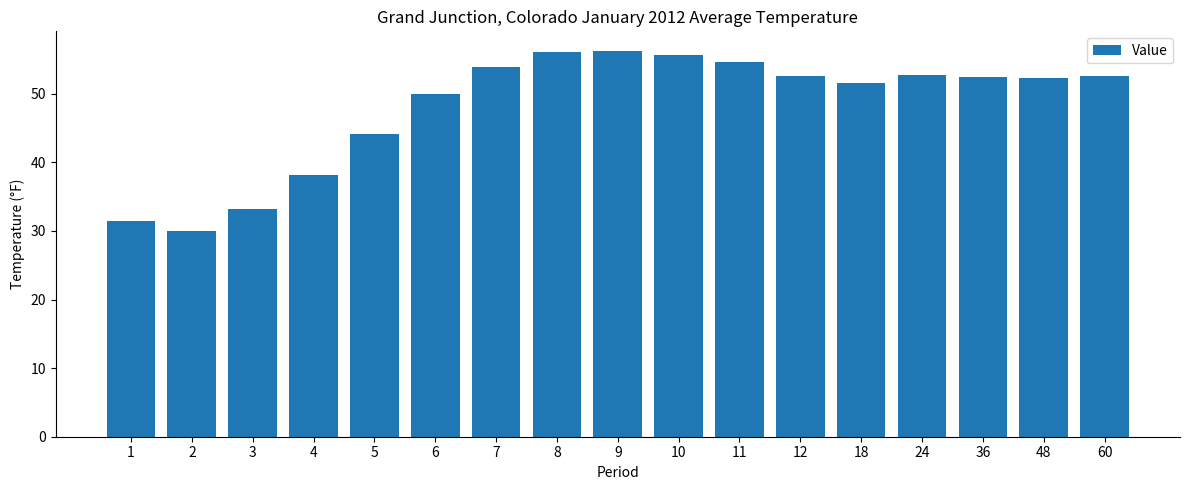

Is it true that the value at 11 is 54.7?

True